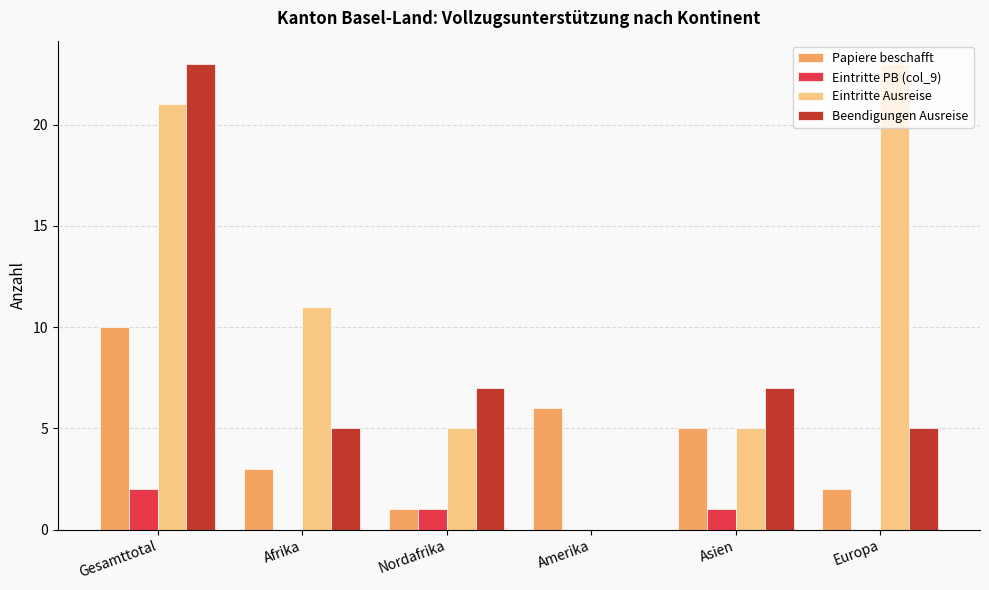

Is the value of Eintritte PB (col_9) at Nordafrika greater than the value of Papiere beschafft at Europa?

No